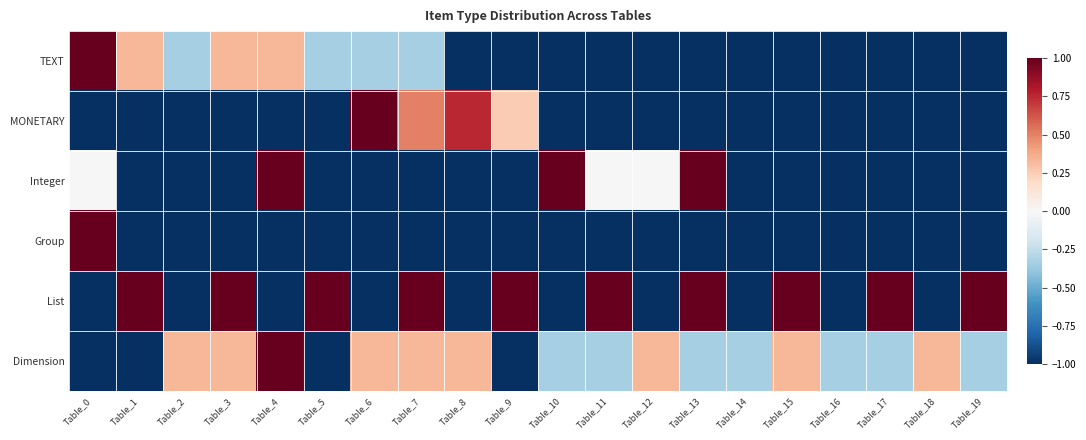

What is the greatest value displayed?

1.0